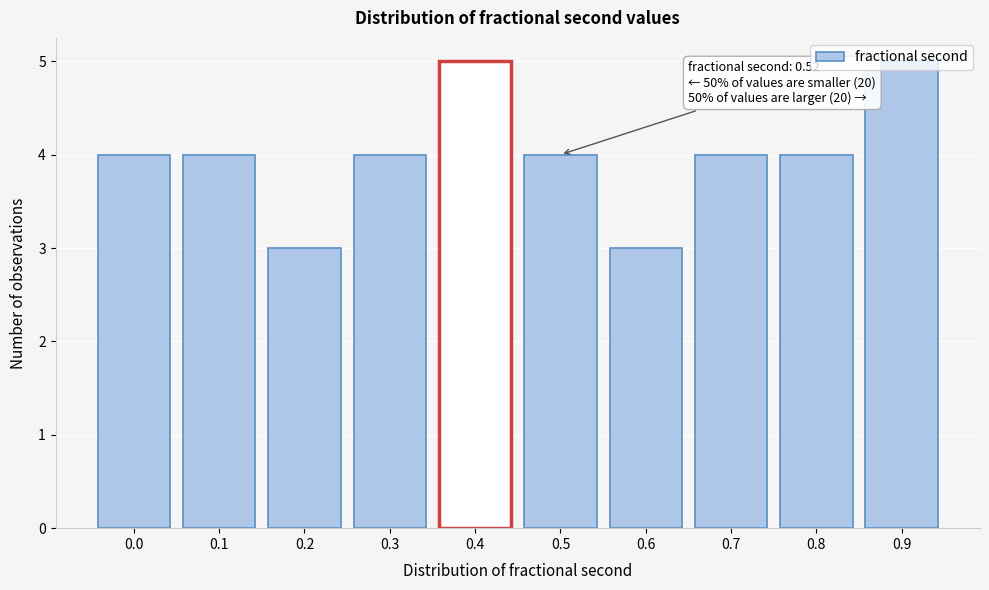

What is the value of the 6th bar from the left?

4